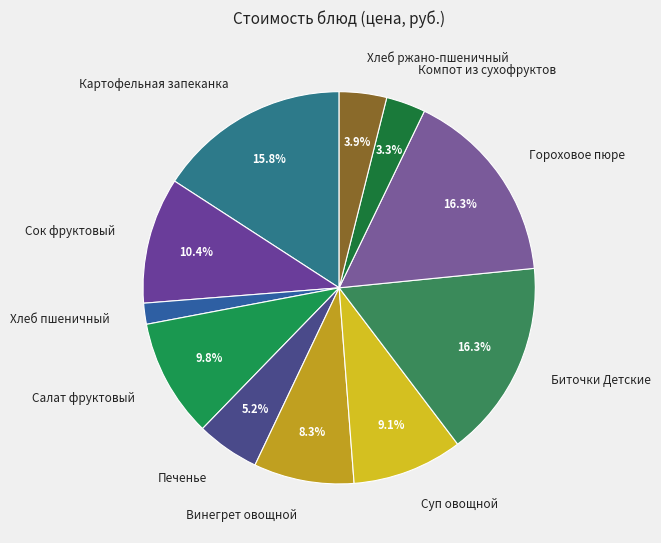

Is there any slice that represents more than half of the pie?

No